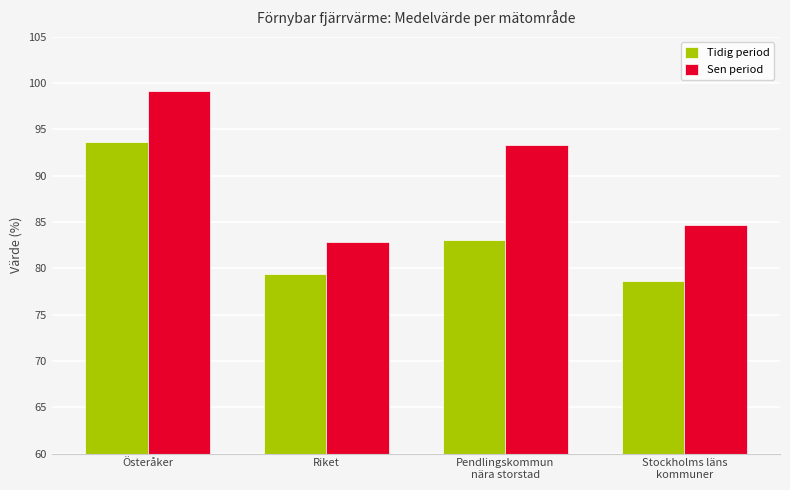

At which label does Sen period first exceed 93?

Österåker